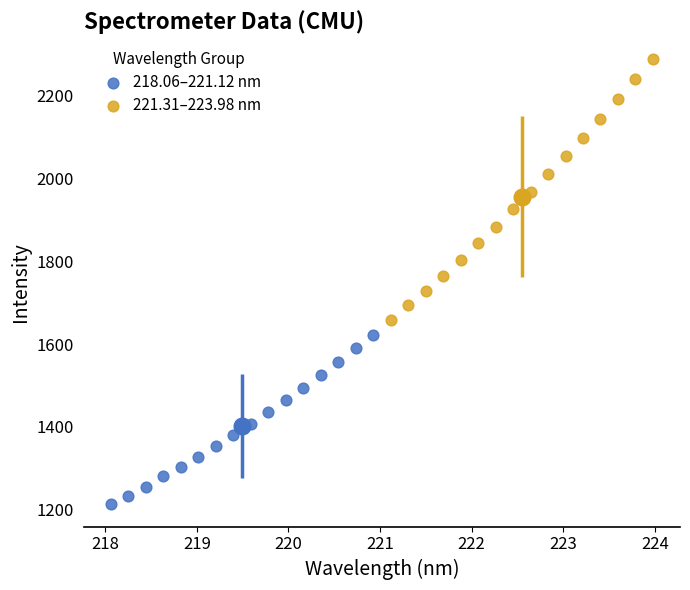

Which series contains the lowest Y value?

218.06–221.12 nm